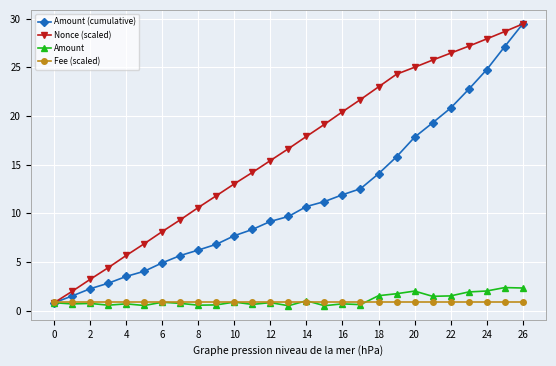

What is the value of the Fee (scaled) point at the 5th from the left?

0.8